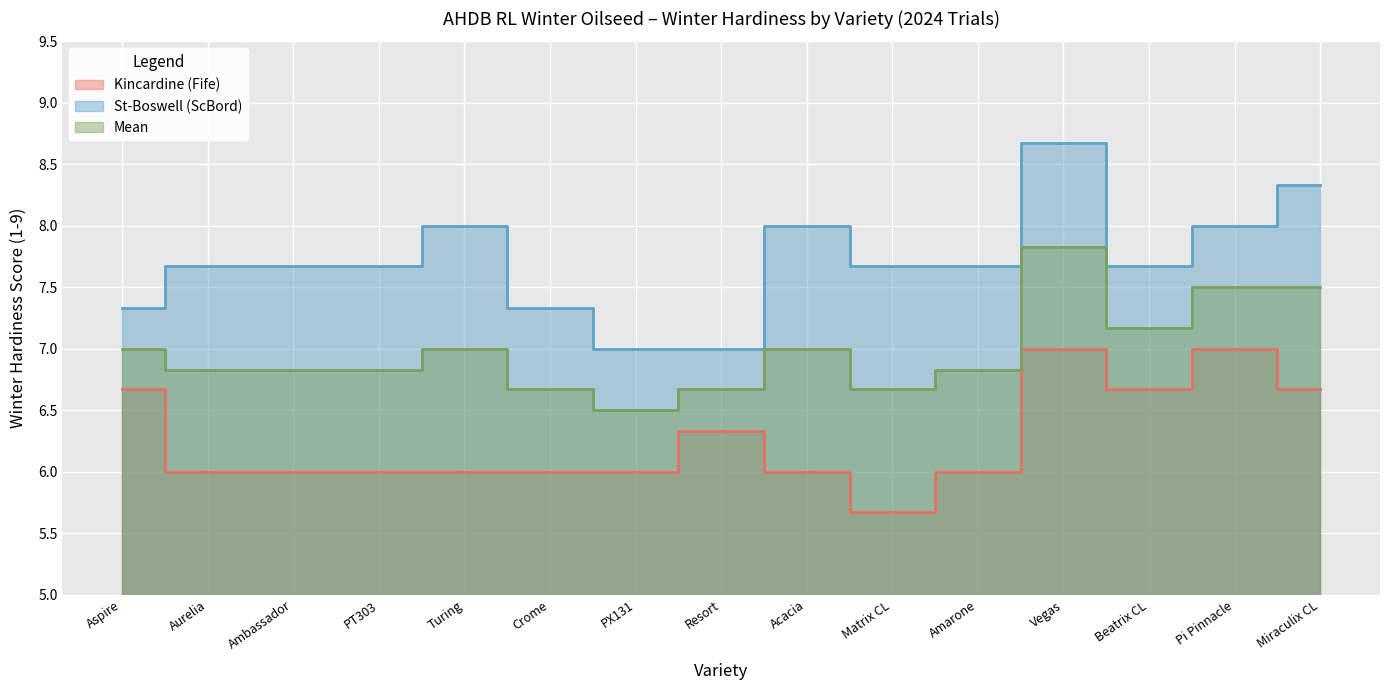

How many lines are shown in the chart?

3